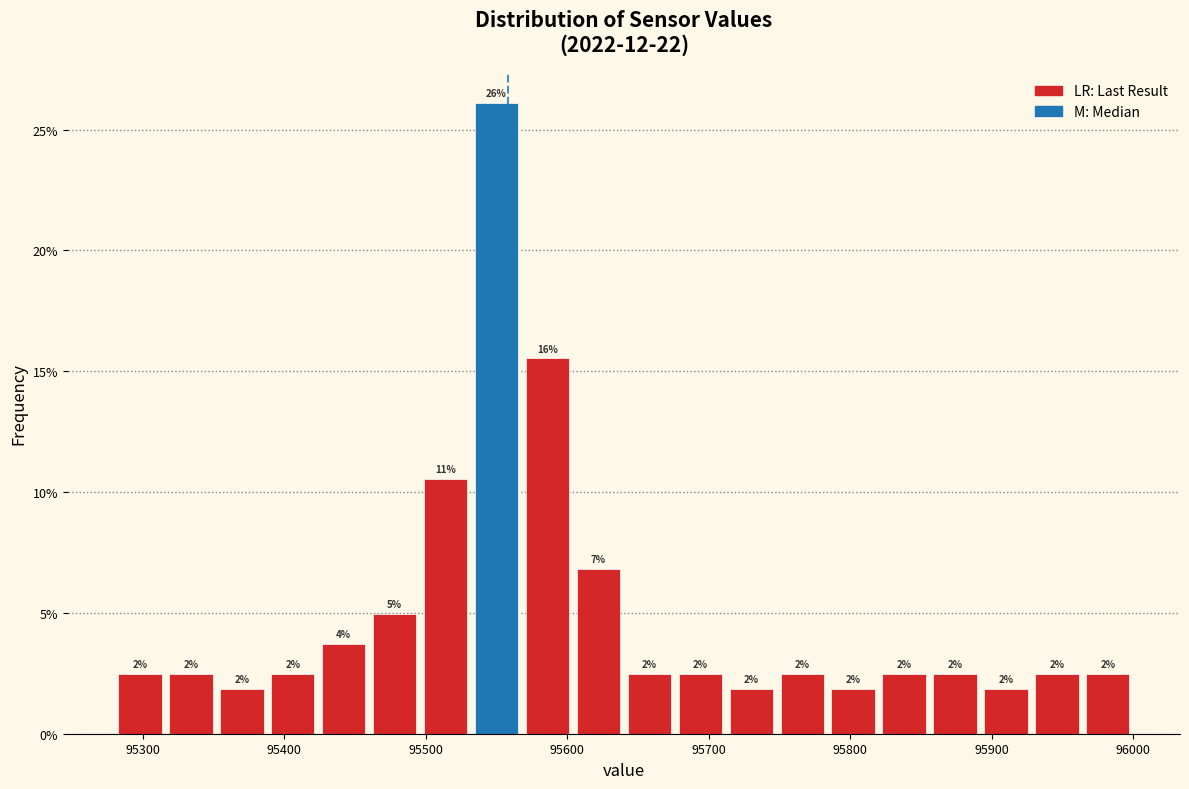

Read against the x-axis, roughly where is the centre of the tallest bar?

95550